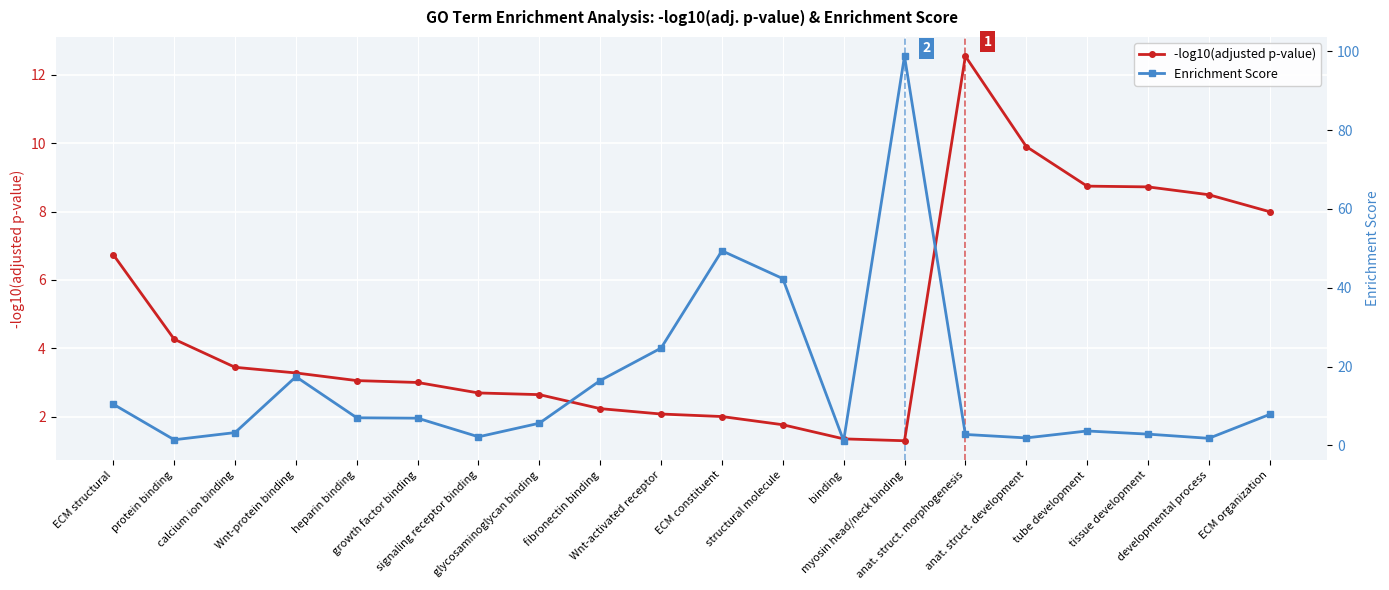

Where is the first local minimum for Enrichment Score?

protein binding